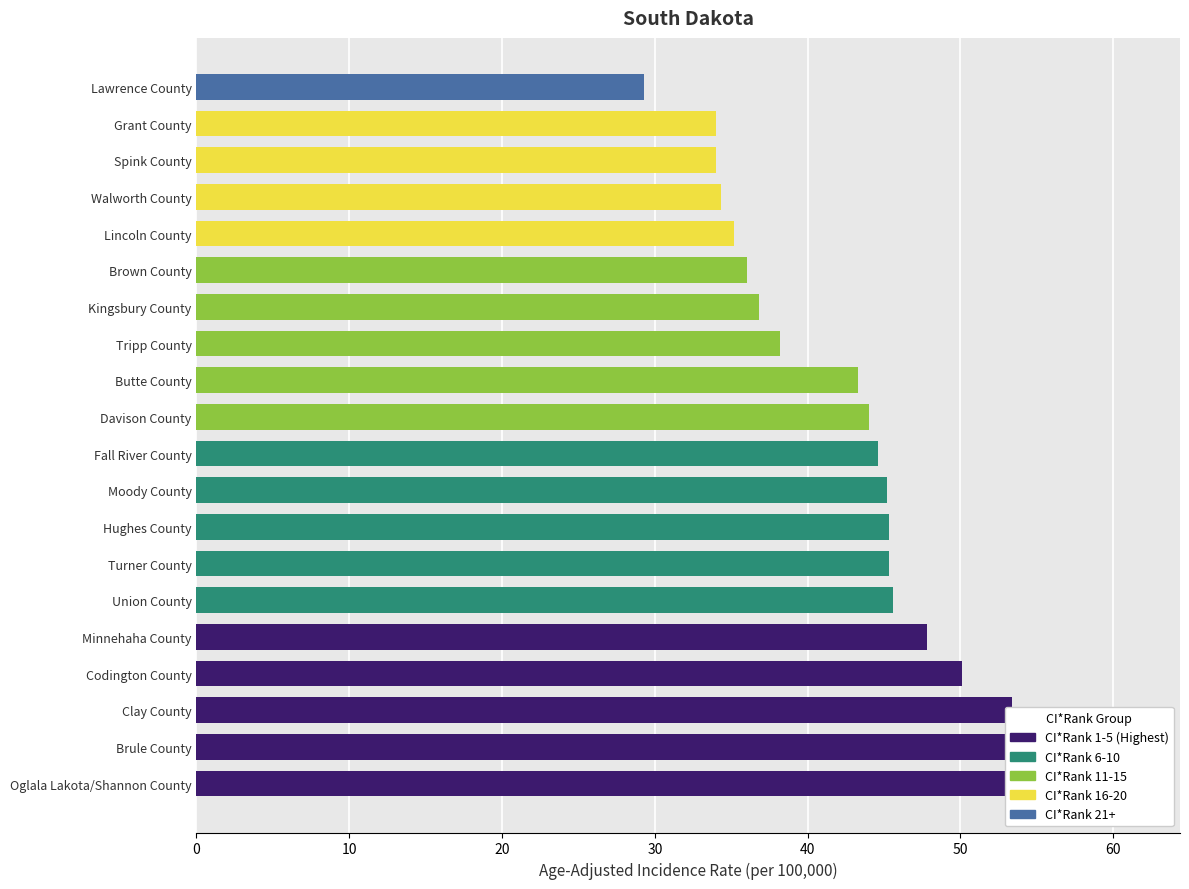

Read the value at 20.

53.4